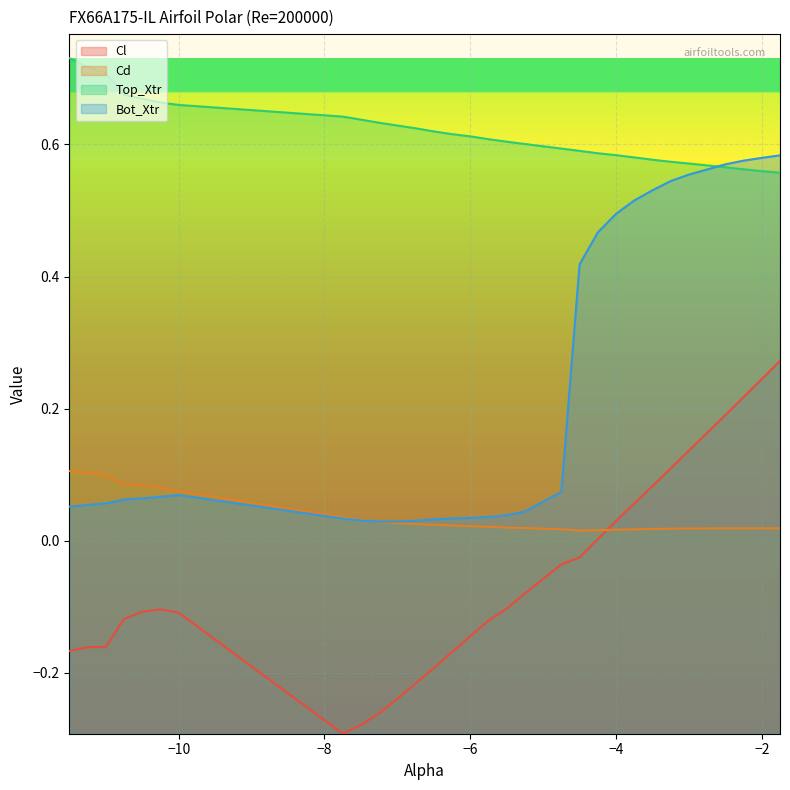

Which series has the largest total across all categories?

Top_Xtr